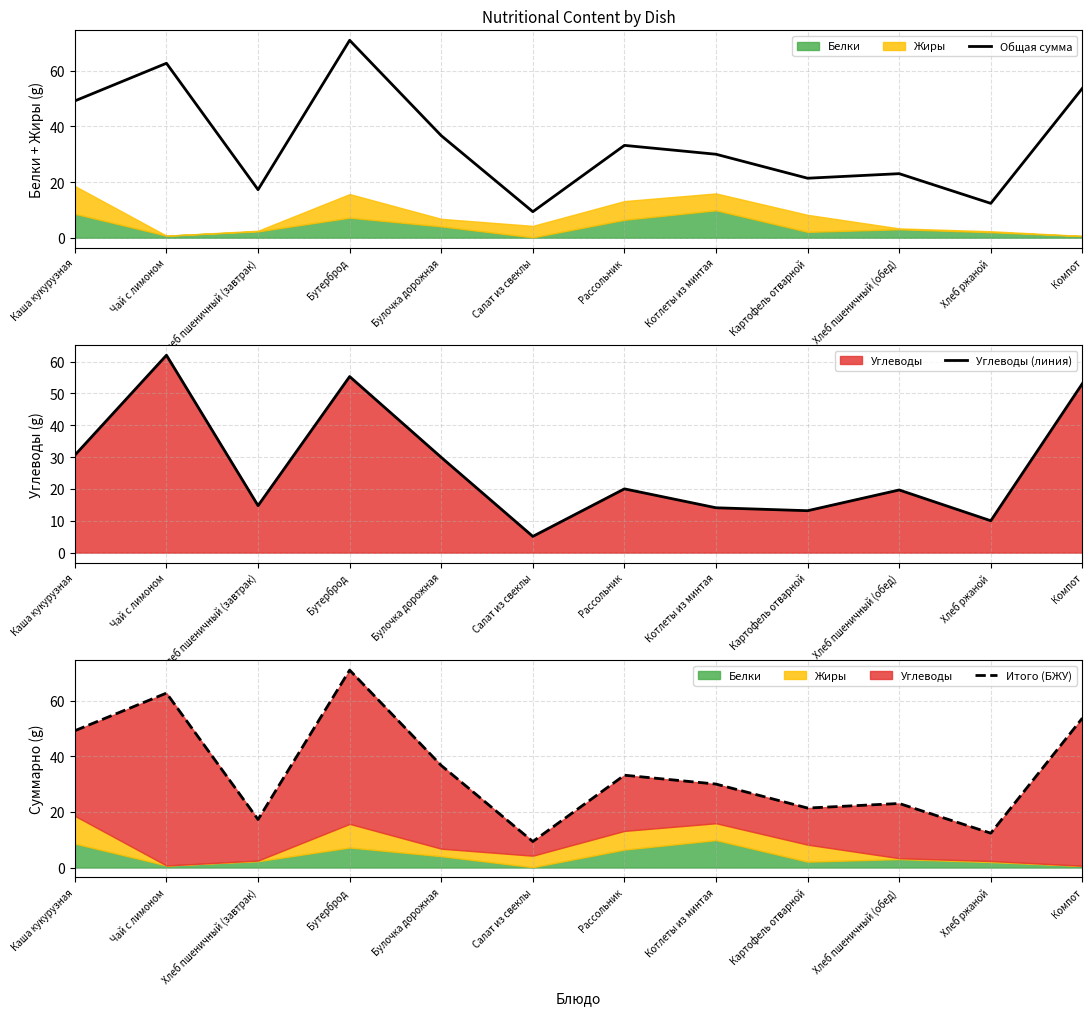

At how many categories does at least one series exceed 70?

1